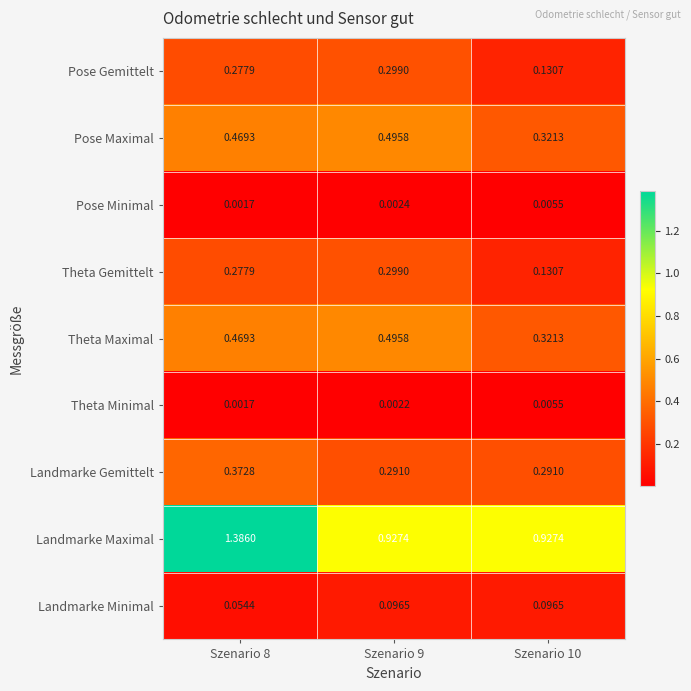

Which series changed the most between Szenario 8 and Szenario 9?

Landmarke Maximal